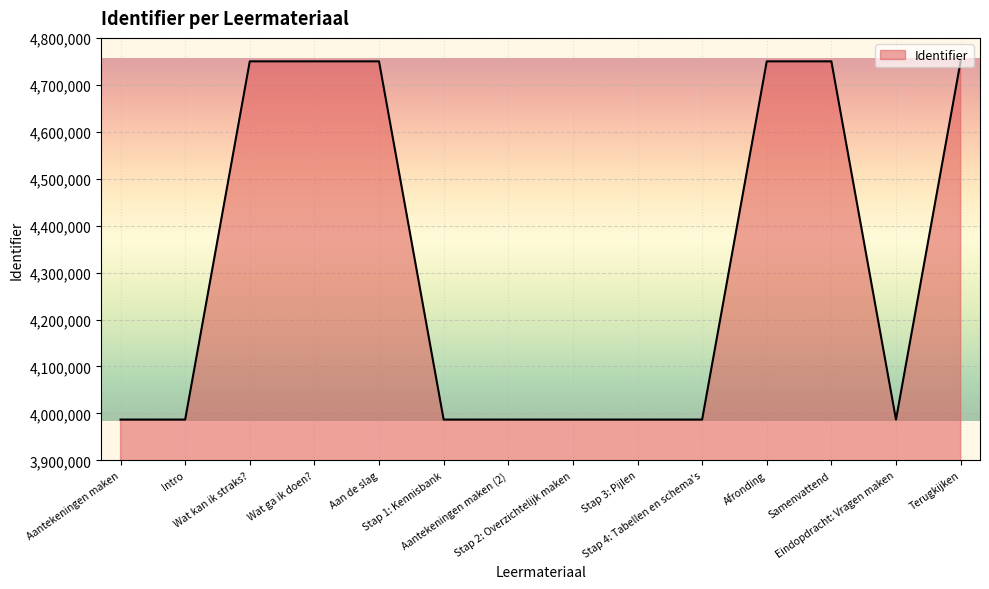

What is the difference between the values at Afronding and Stap 3: Pijlen?

763112